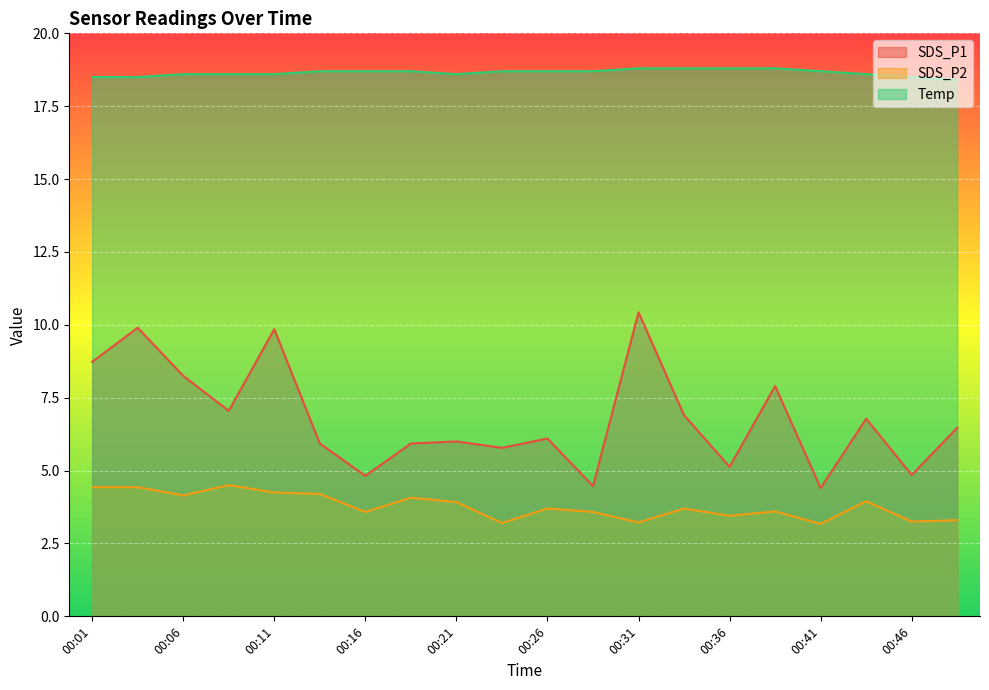

What is the sum of all Temp values?

373.0